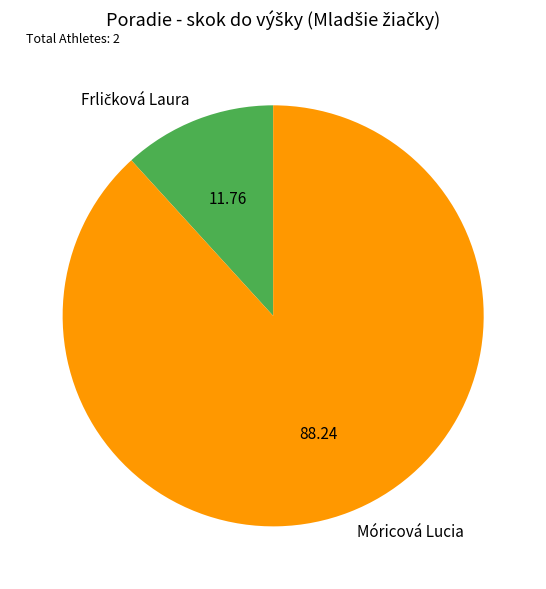

How many segments does this pie chart have?

2